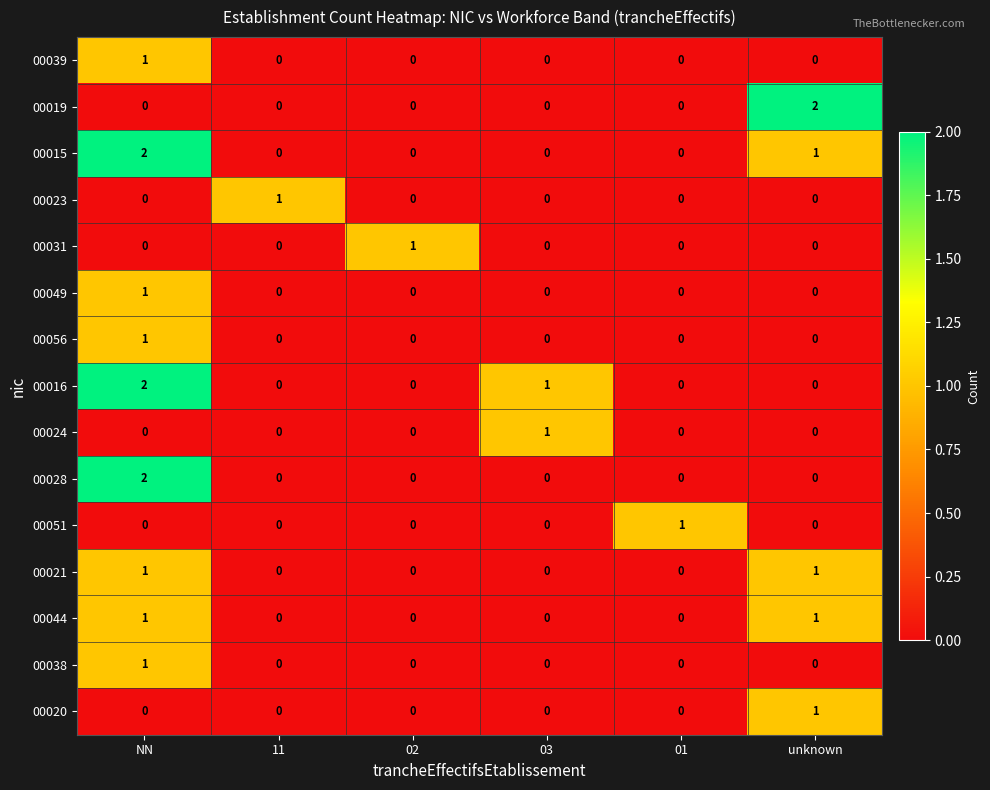

At how many categories does at least one series exceed 0?

6